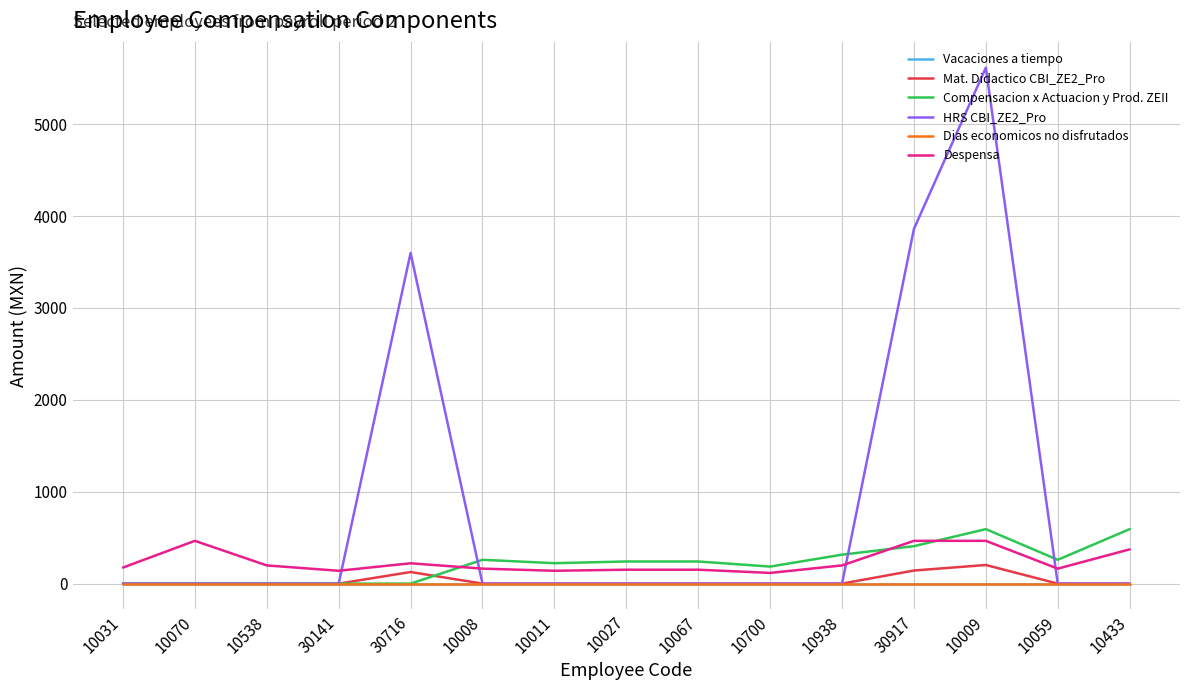

Reading left to right, transcribe all the data shown in this chart.

Vacaciones a tiempo: 0.0	0.0	0.0	0.0	0.0	0.0	0.0	0.0	0.0	0.0	0.0	0.0	0.0	0.0	0.0
Mat. Didactico CBI_ZE2_Pro: 0.0	0.0	0.0	0.0	126.3	0.0	0.0	0.0	0.0	0.0	0.0	142.6	202.6	0.0	0.0
Compensacion x Actuacion y Prod. ZEII: 0.0	0.0	0.0	0.0	0.0	259.4	222.4	240.9	240.9	185.3	315.0	407.7	593.0	259.4	593.0
HRS CBI_ZE2_Pro: 0.0	0.0	0.0	0.0	3597.5	0.0	0.0	0.0	0.0	0.0	0.0	3859.5	5613.8	0.0	0.0
Dias economicos no disfrutados: 0.0	0.0	0.0	0.0	0.0	0.0	0.0	0.0	0.0	0.0	0.0	0.0	0.0	0.0	0.0
Despensa: 174.8	465.5	198.1	139.8	221.3	163.1	139.8	151.4	151.4	116.5	198.1	465.5	465.5	163.1	372.8